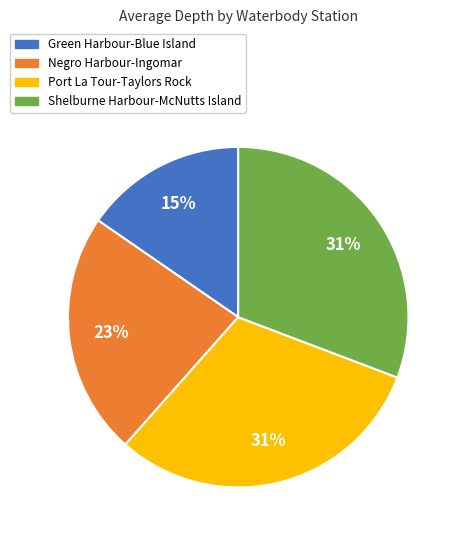

Do Port La Tour-Taylors Rock and Negro Harbour-Ingomar together represent more than half of the pie?

Yes